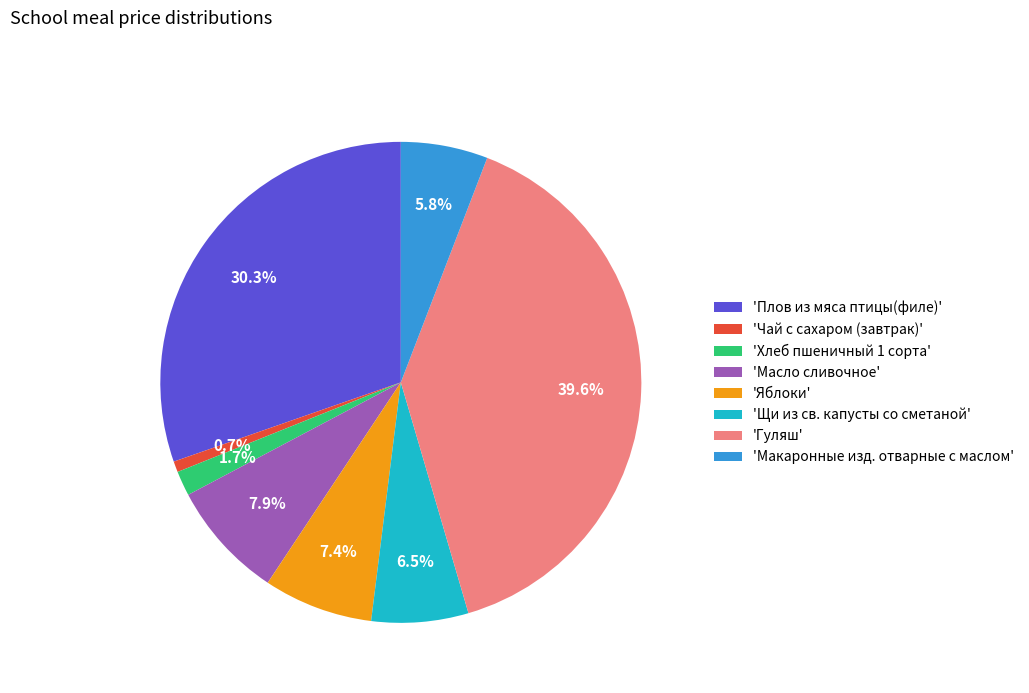

Approximately how many times larger is the value at 'Плов из мяса птицы(филе)' compared to 'Яблоки'?

4.1